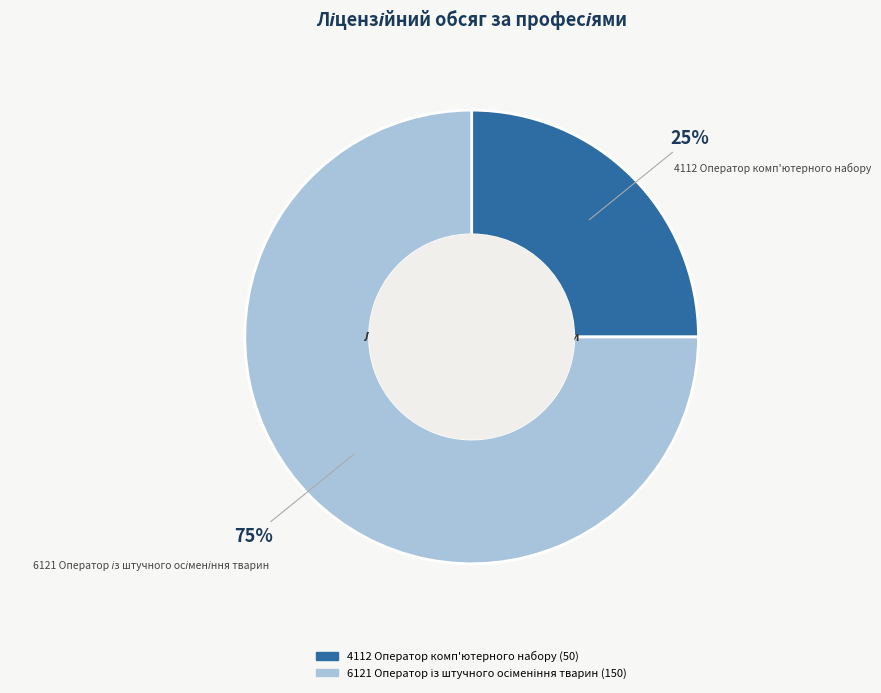

What percentage is the 4112 Оператор комп'ютерного набору slice, to the nearest percent?

25%